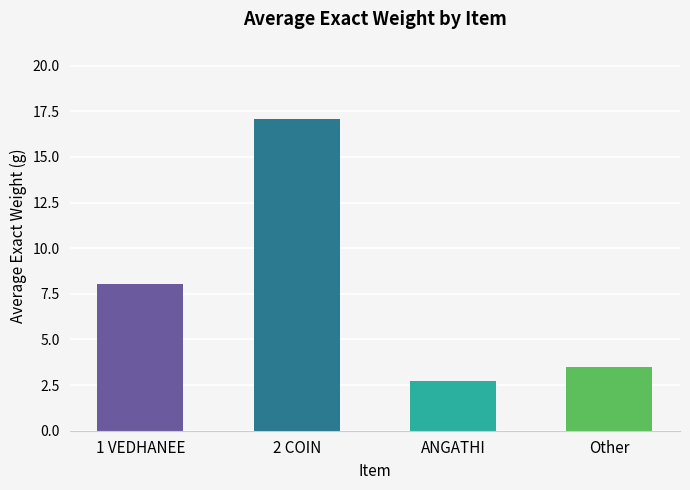

Rank the categories by value from highest to lowest.

2 COIN, 1 VEDHANEE, Other, ANGATHI